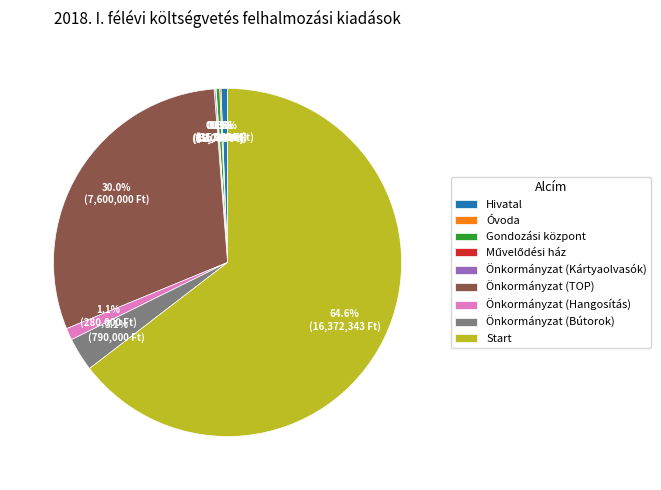

Does Start represent more than half of the total?

Yes